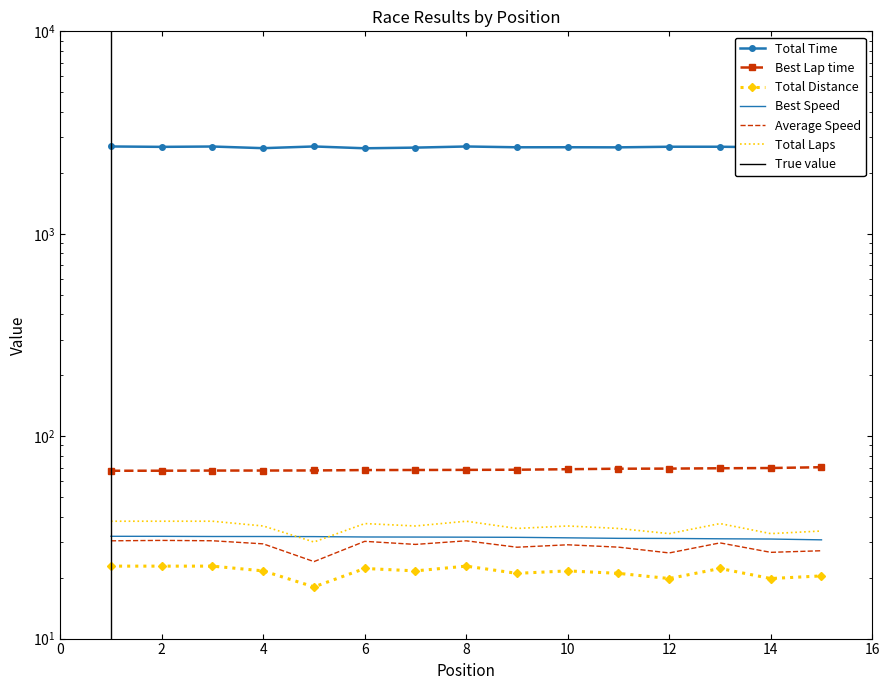

What is the difference between the second highest and second lowest values in the Total Laps series?

3.0